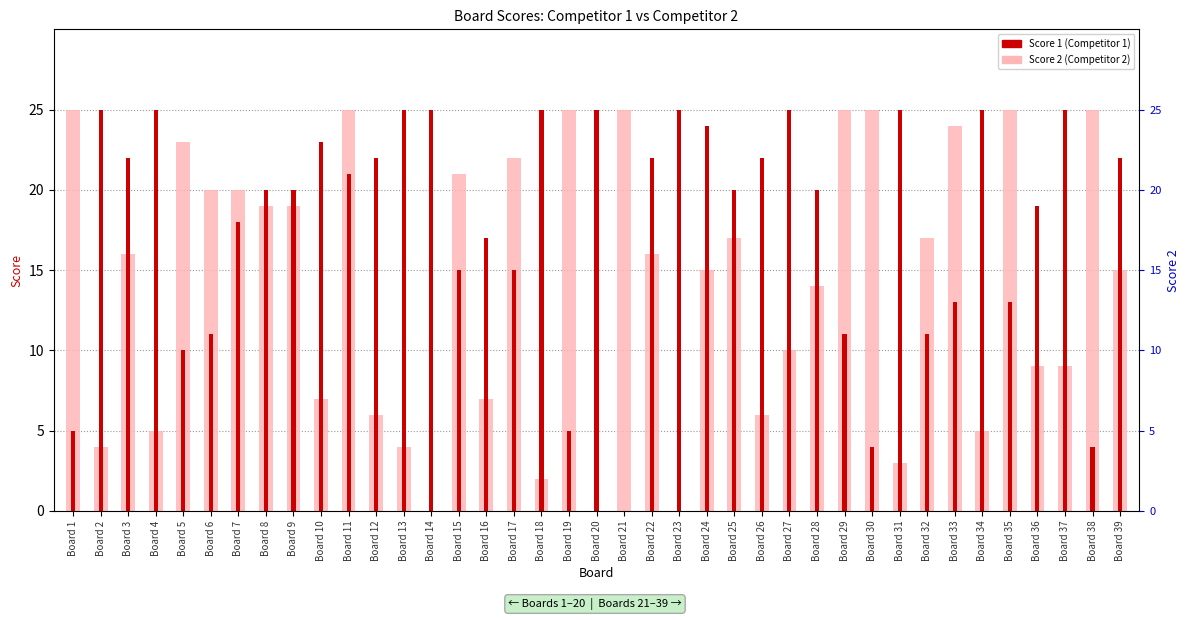

What is the difference between the maximum and second lowest values in the Score 2 (Competitor 2) series?

25